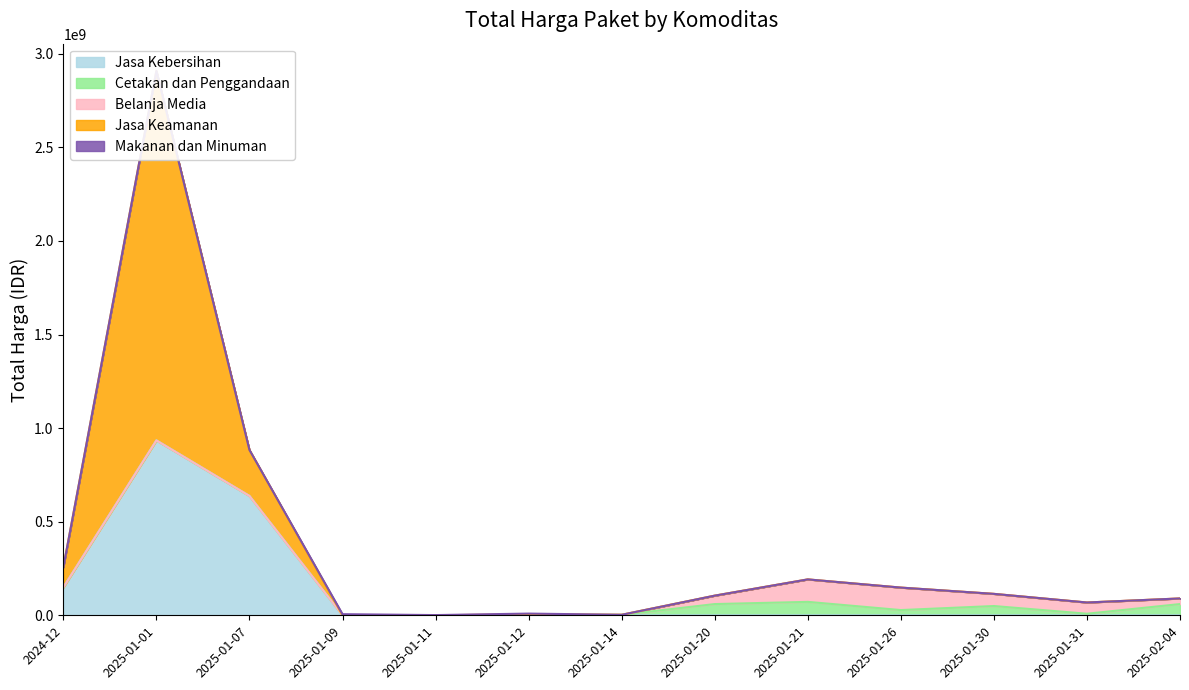

Is the value of Belanja Media at 2025-01-09 greater than the value of Cetakan dan Penggandaan at 2025-01-01?

No